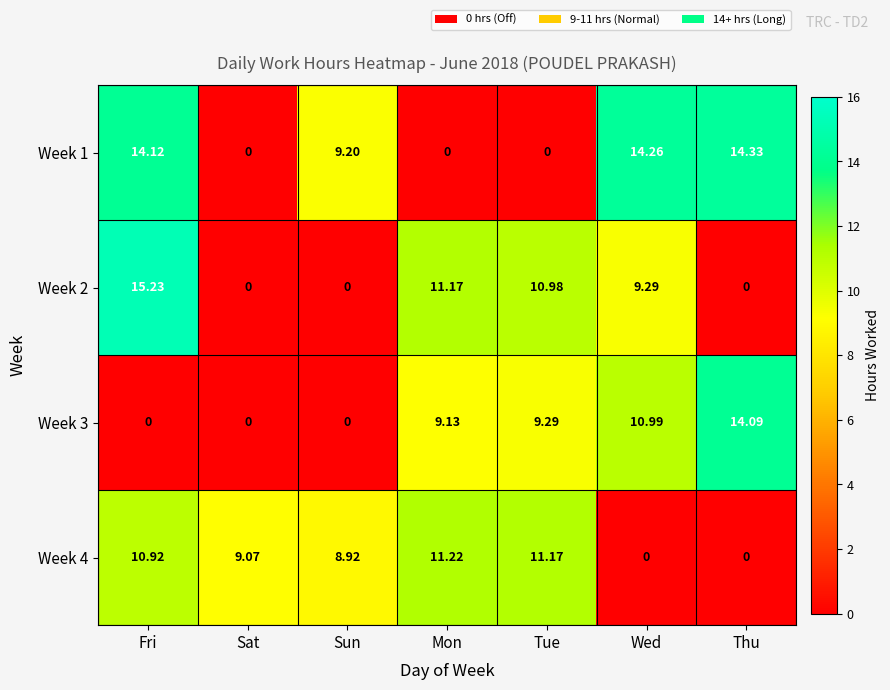

Where is Week 2 nearest to the value 7?

Wed